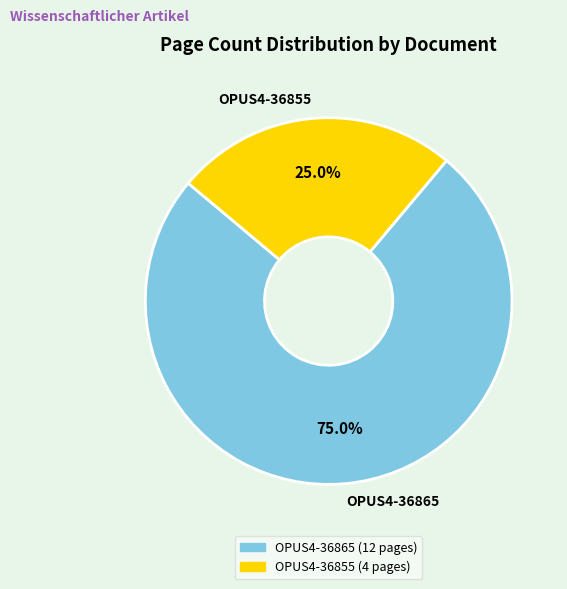

How many segments does this pie chart have?

2